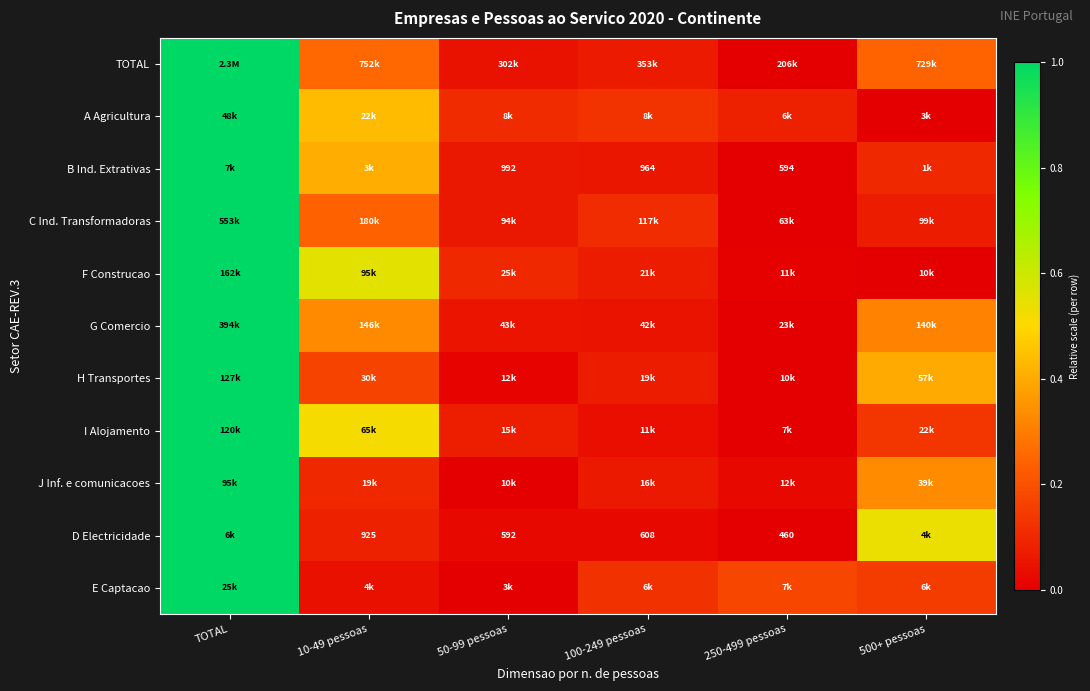

How many series are shown in this chart?

11